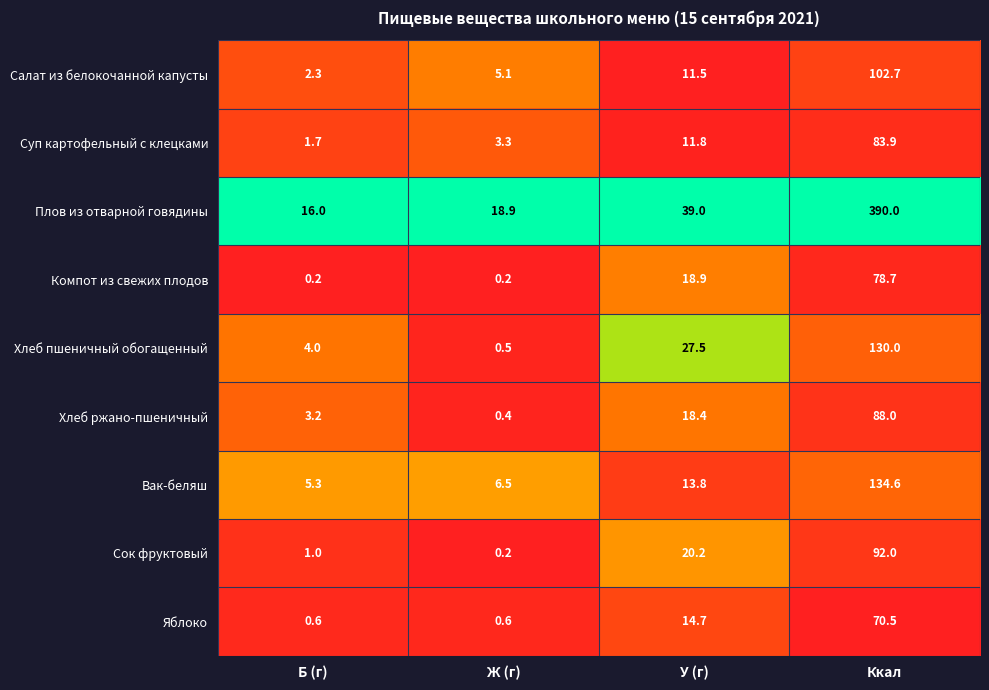

What is the approximate value of Вак-беляш at Ж (г)?

6.5